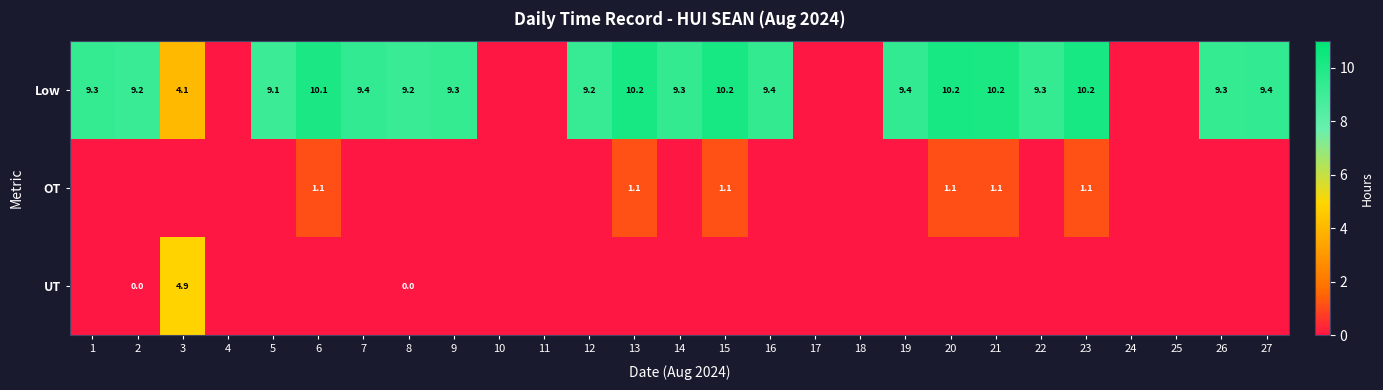

What is the total value across all series at 6?

11.2